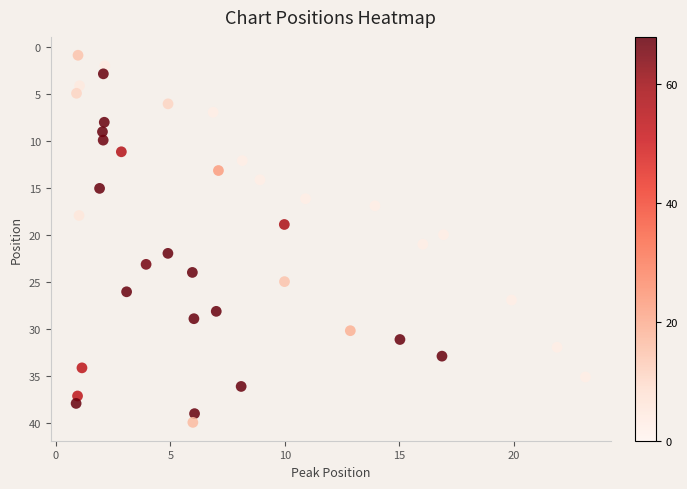

What is the range of Y values (max minus min)?

39.0